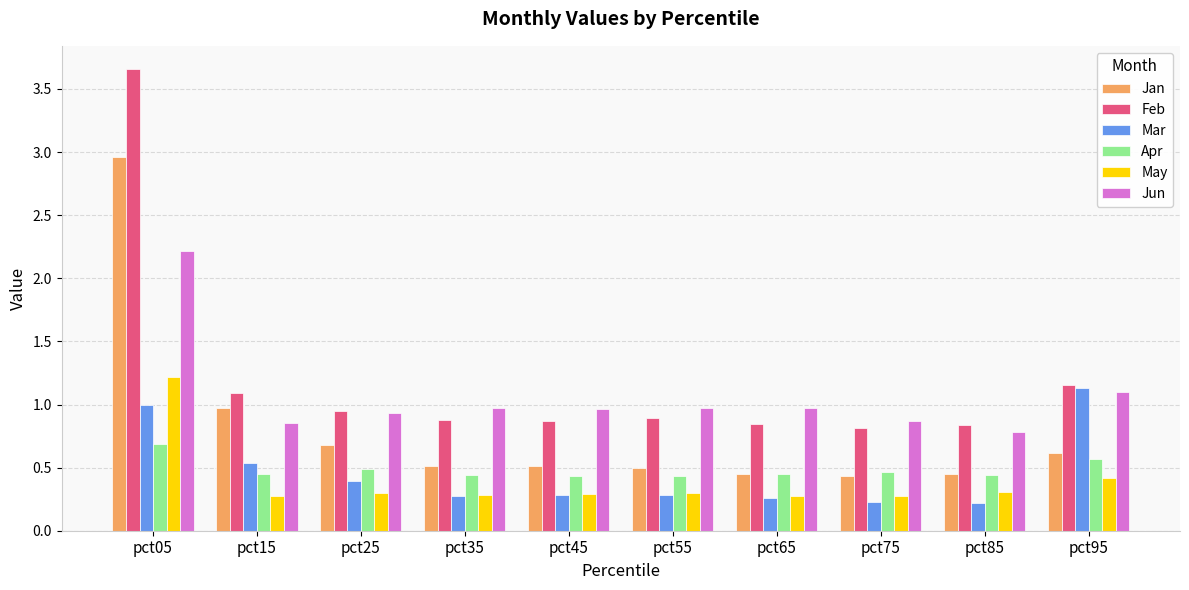

Which series changed the most between pct35 and pct95?

Mar